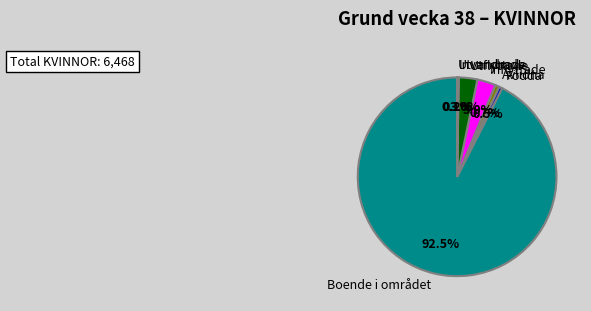

What percentage is the Utflyttade slice, to the nearest percent?

3%